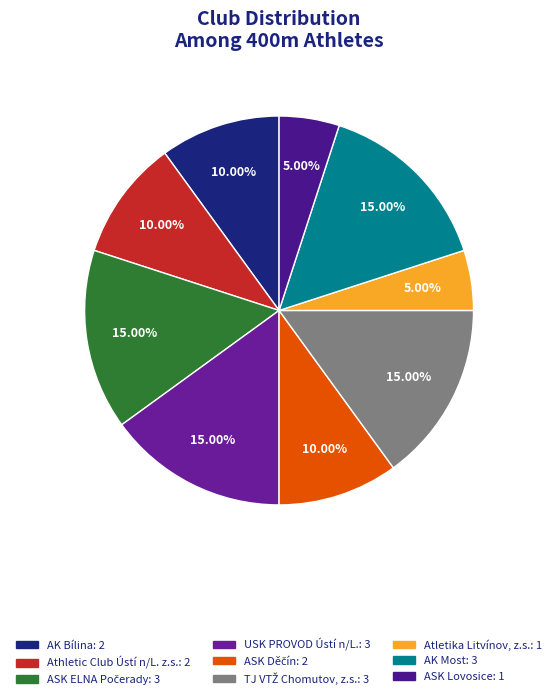

To the nearest percent, what is the average slice percentage?

11%